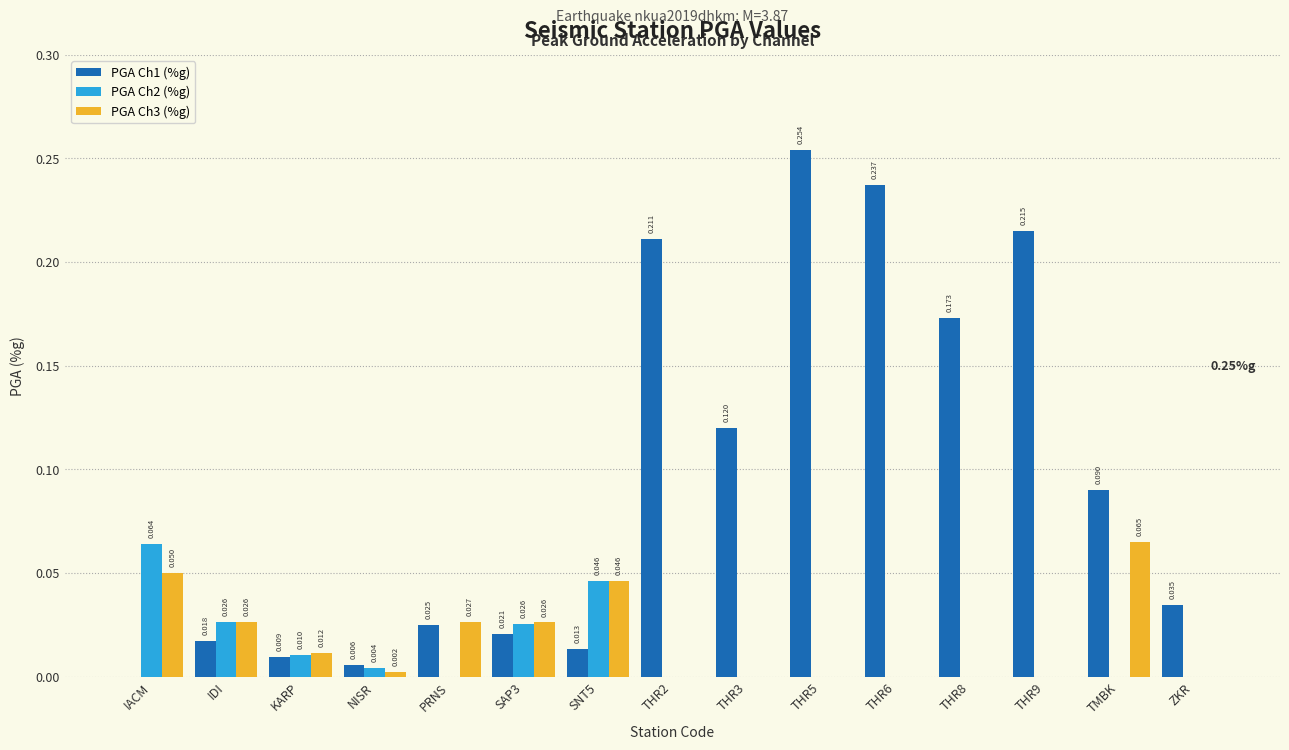

Is the value of PGA Ch3 (%g) at NISR greater than the value of PGA Ch2 (%g) at IACM?

No